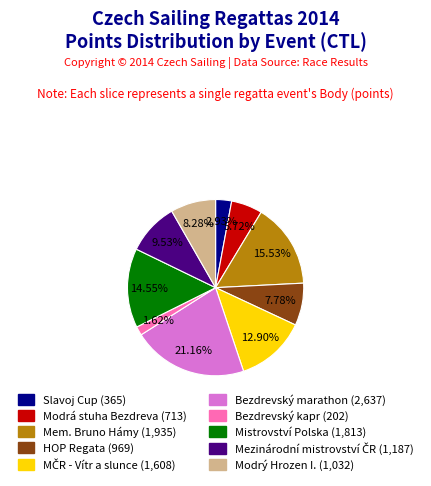

How many segments does this pie chart have?

10